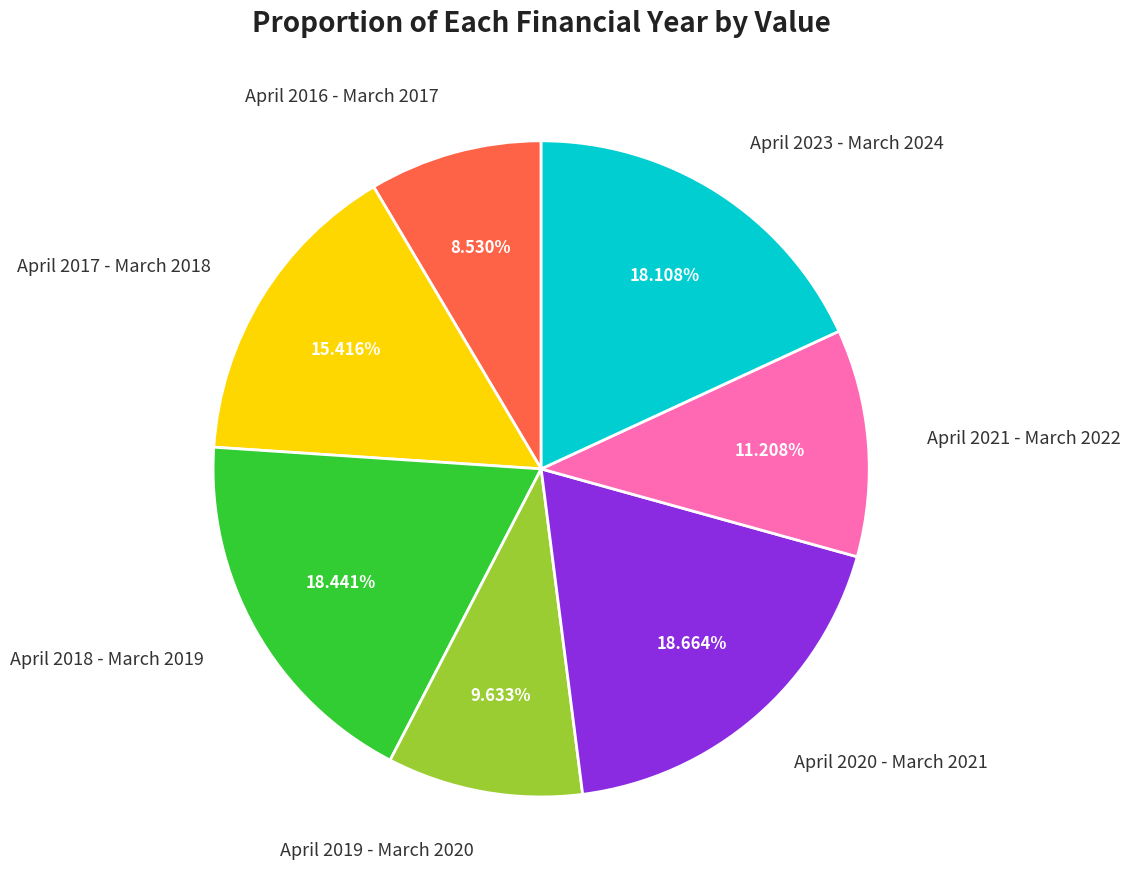

True or false: April 2017 - March 2018 accounts for 29% of the total.

False